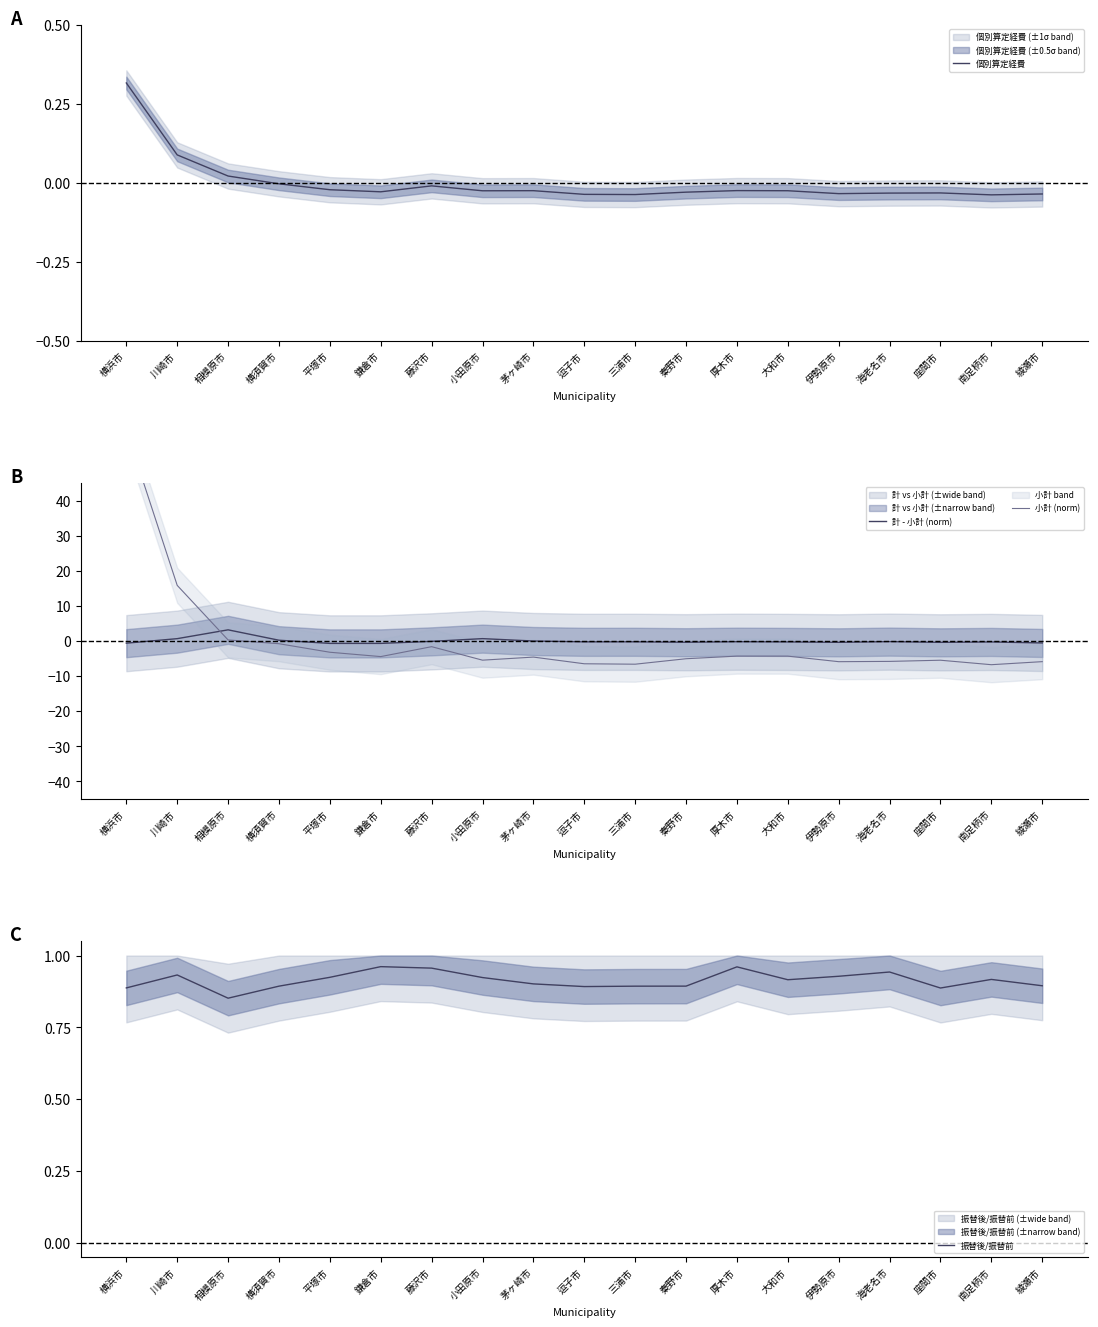

What is the difference between the maximum and minimum values in the 個別算定経費 series?

0.4